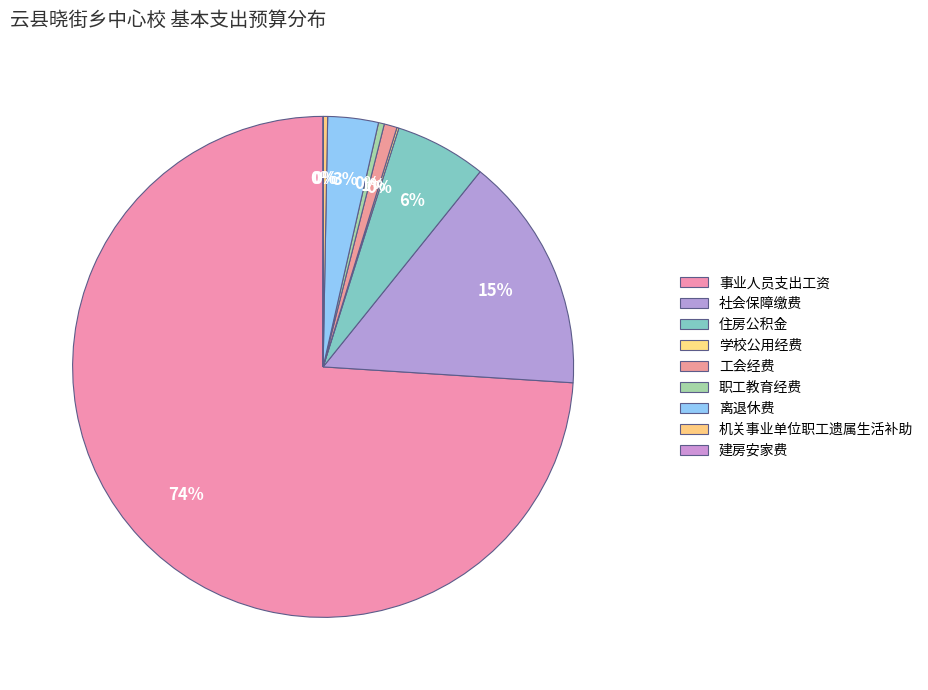

Approximately how many times larger is the value at 工会经费 compared to 建房安家费?

49.5